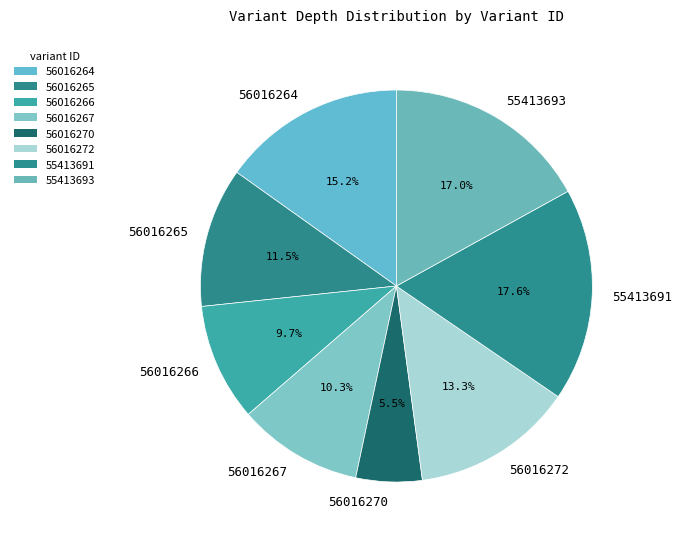

Is 56016267 the majority of the pie?

No